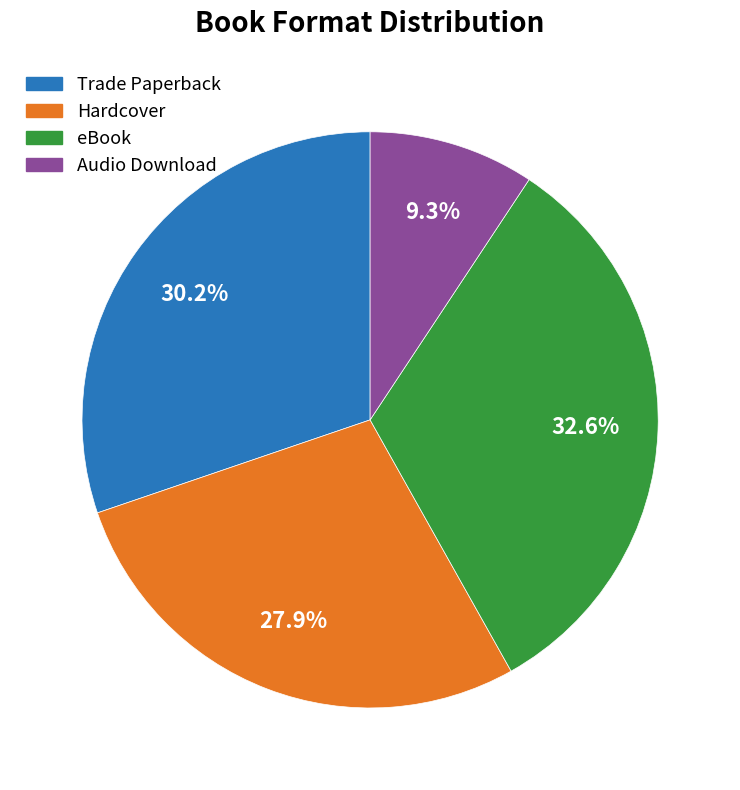

Do Hardcover and Trade Paperback together represent more than half of the pie?

Yes